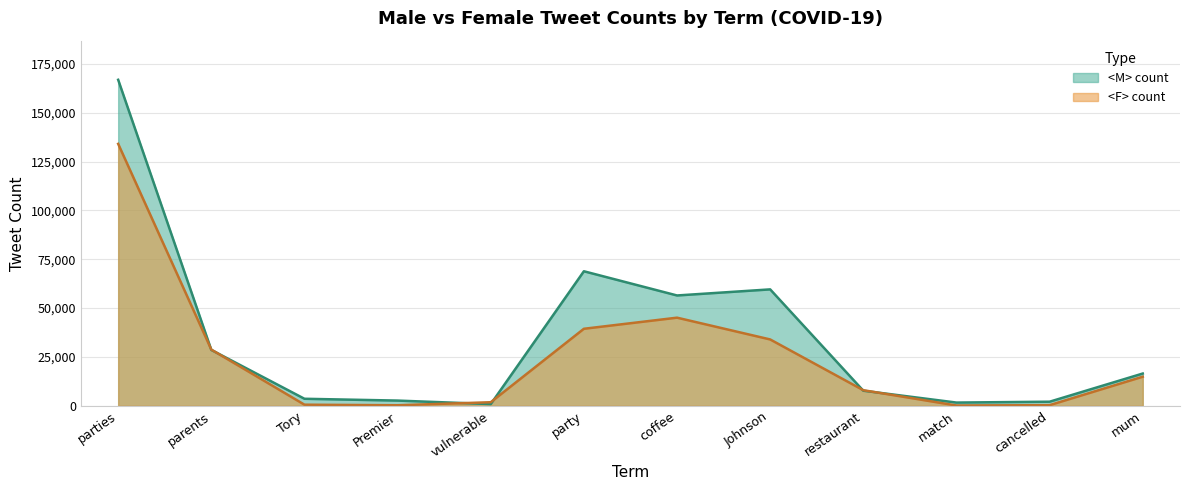

How many data points in <F> count are above 14917?

5